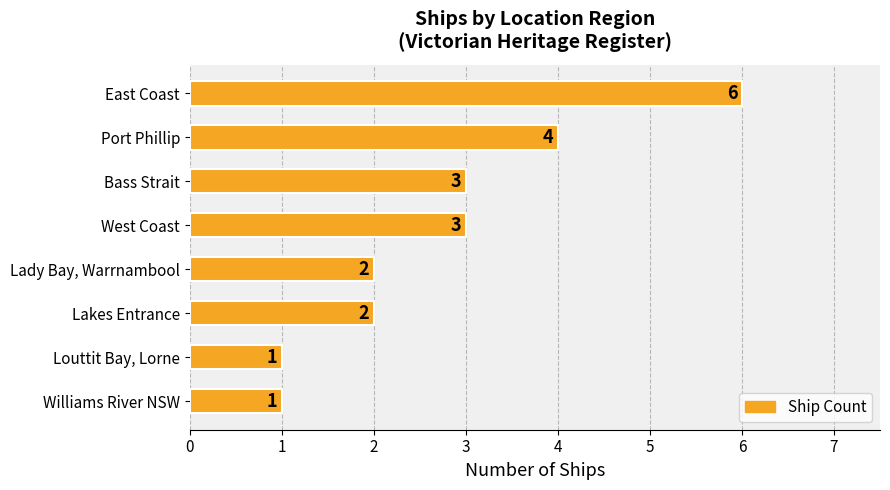

How many values are below 3?

4